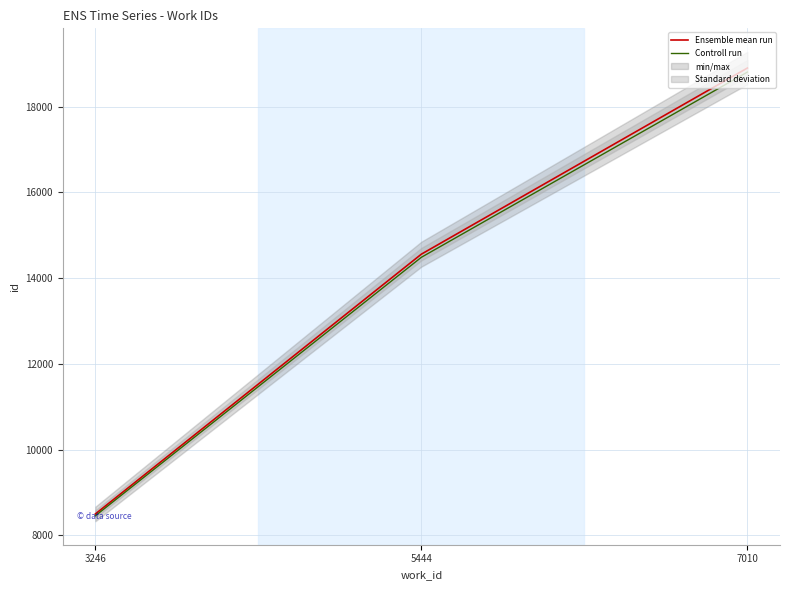

What is the value of the Controll run point at the 1st from the left?

8457.5